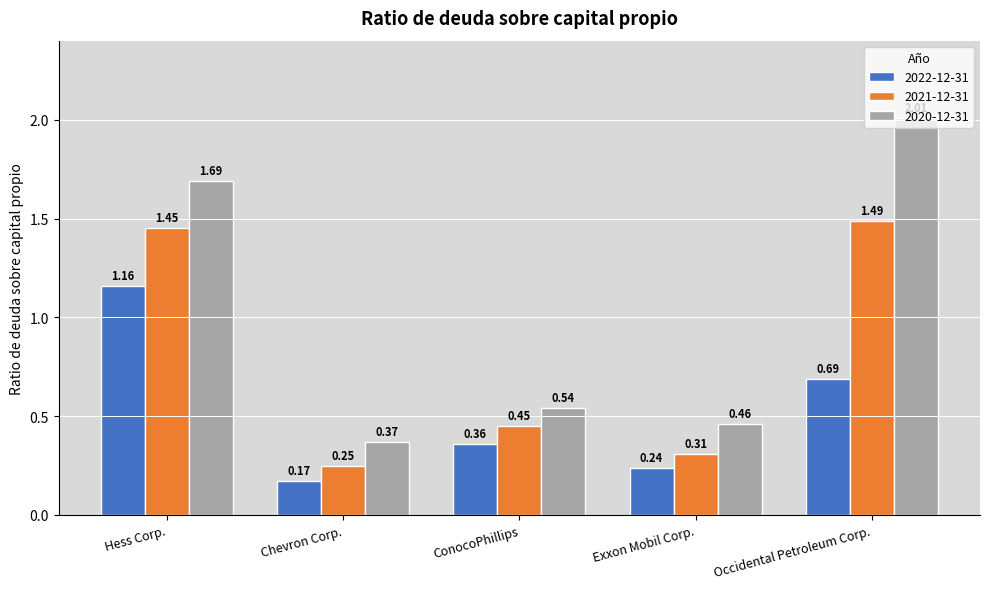

Count the 2021-12-31 values in the range 0 to 1.

3